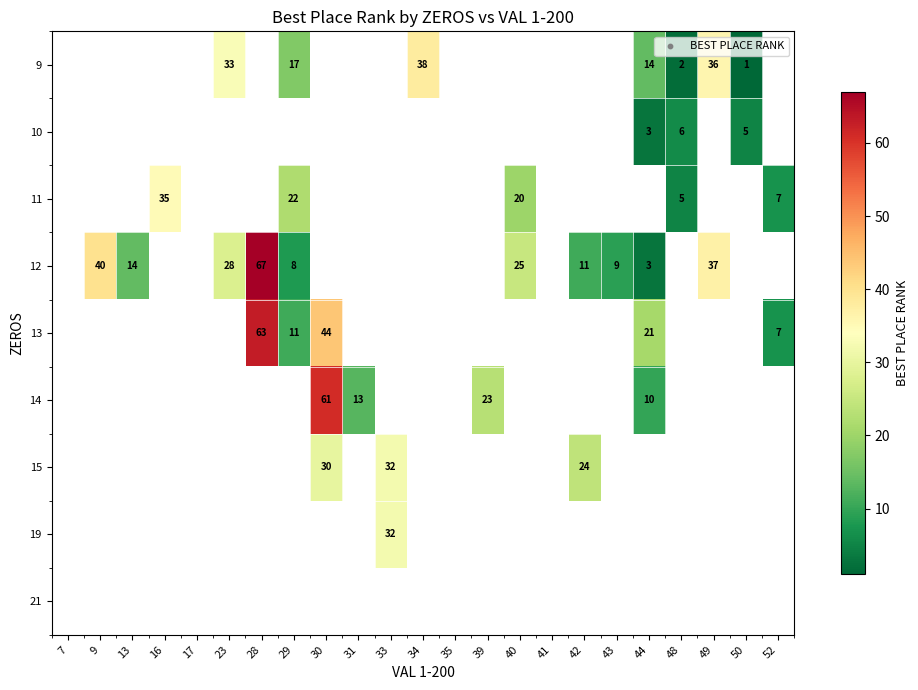

Which category has the lowest value across all series?

50